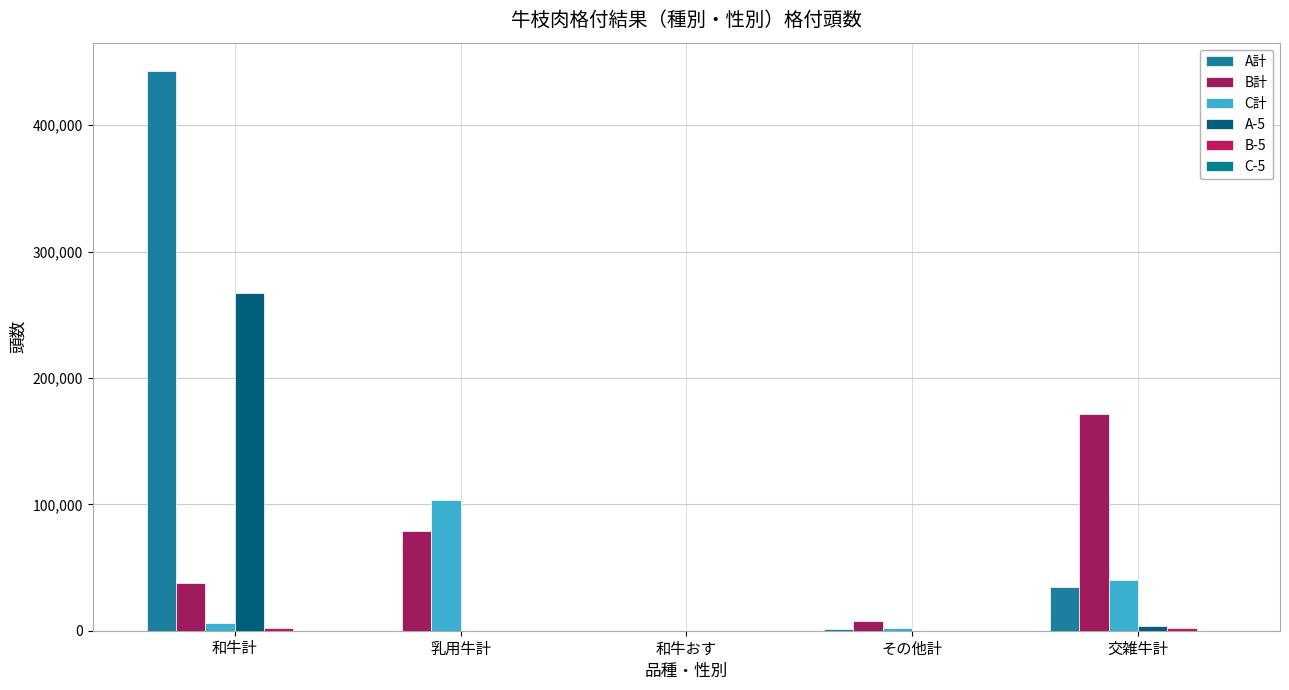

True or false: C-5 has a value of 1 at その他計.

True